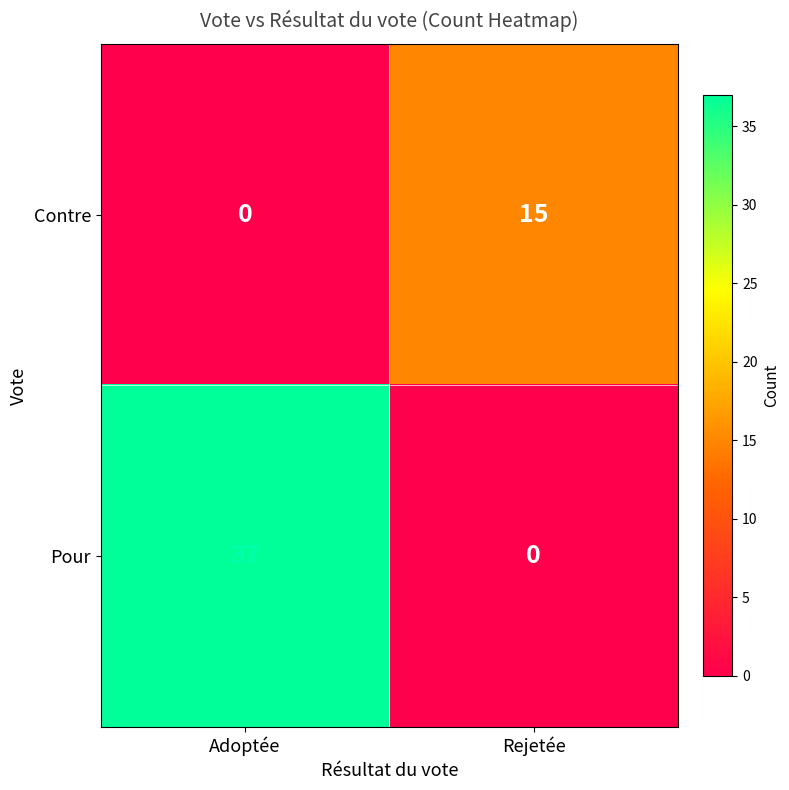

Which category has the highest value across all series?

Adoptée